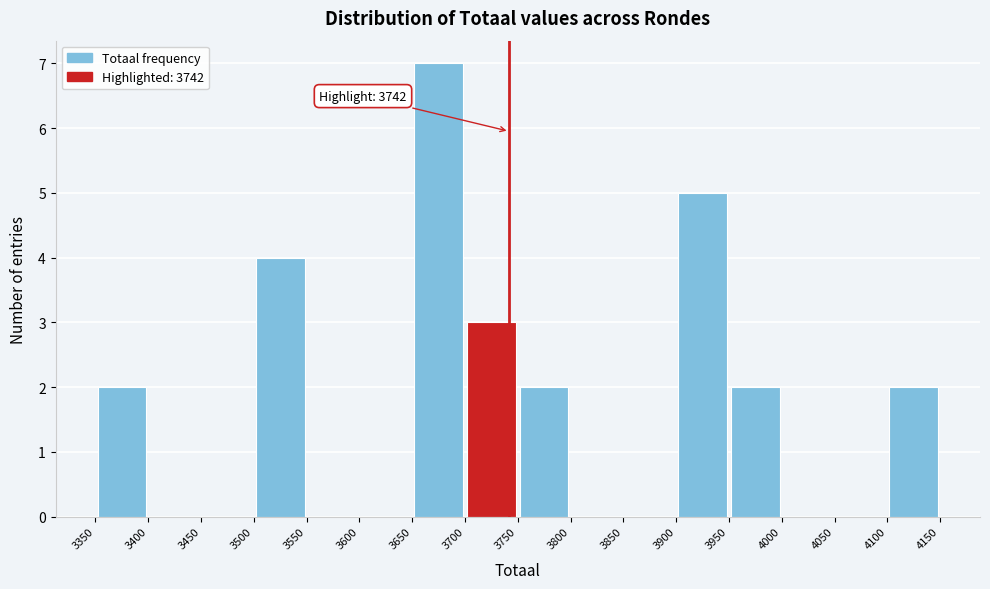

Over which range of the x-axis is the bar tallest?

3650 to 3700